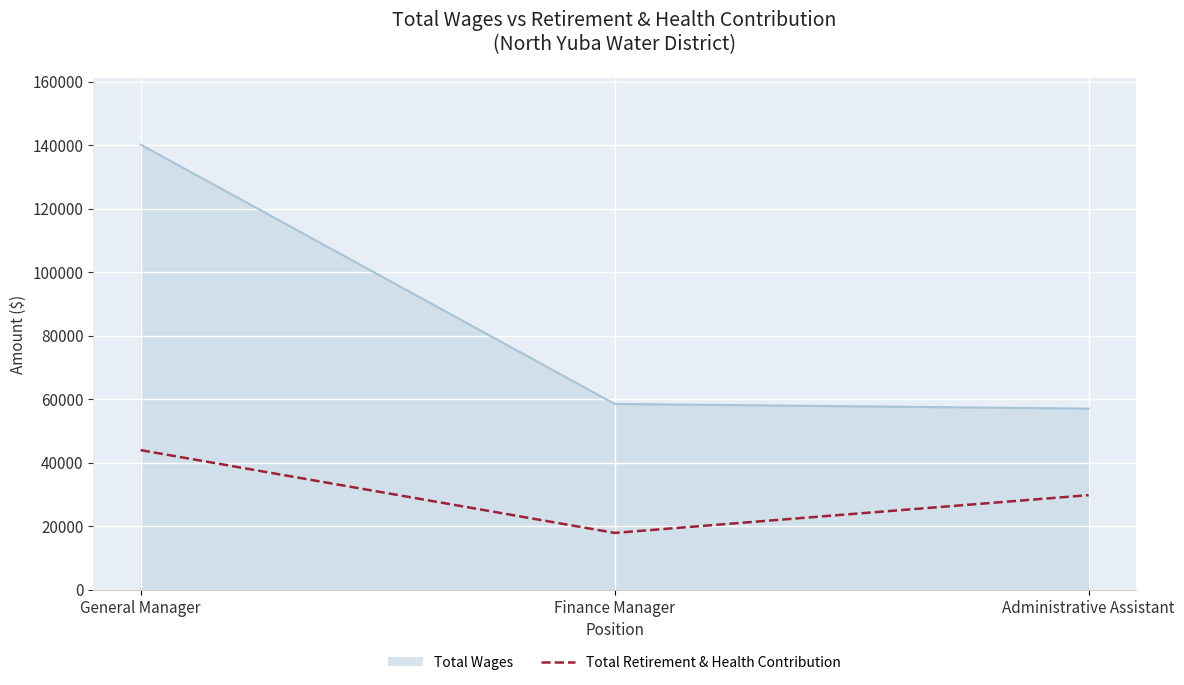

The value of Total Retirement & Health Contribution at Administrative Assistant is 51622. True or false?

False